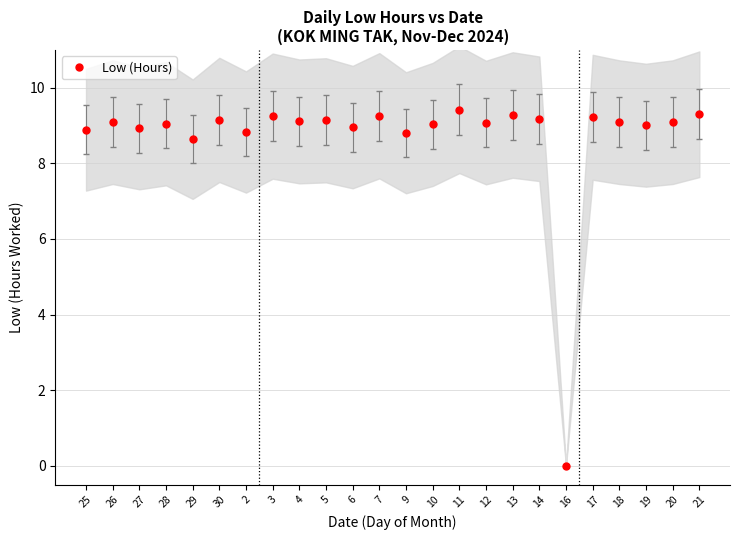

What is the average value?

8.7